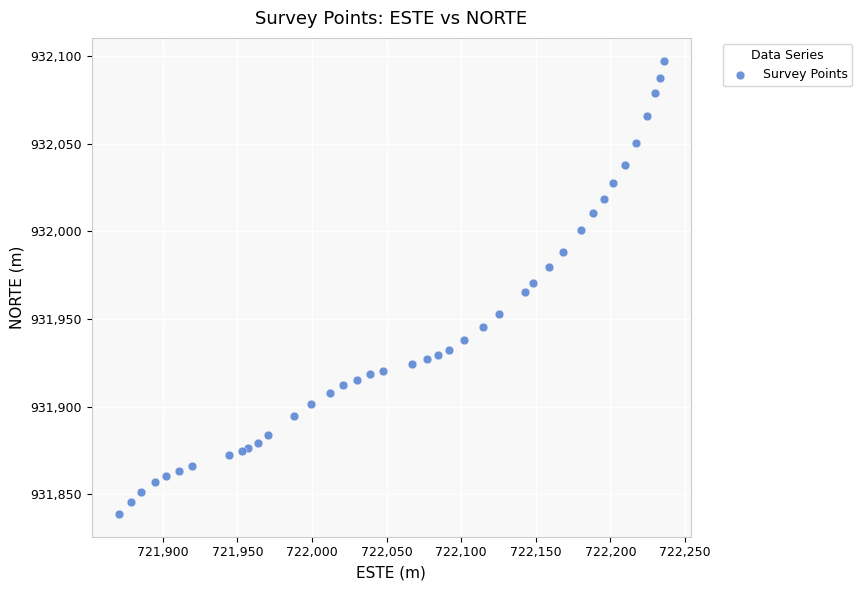

What is the range of Y values (max minus min)?

259.0